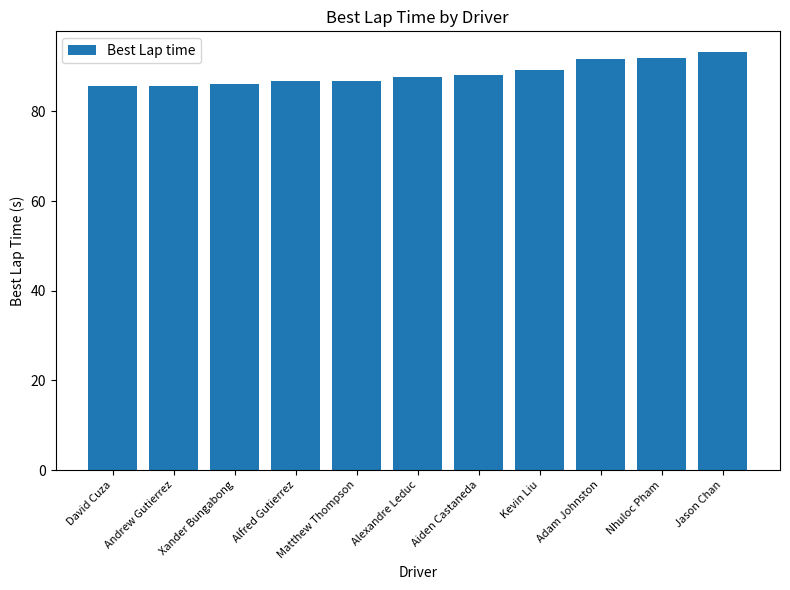

What is the value of the 9th bar from the left?

91.7